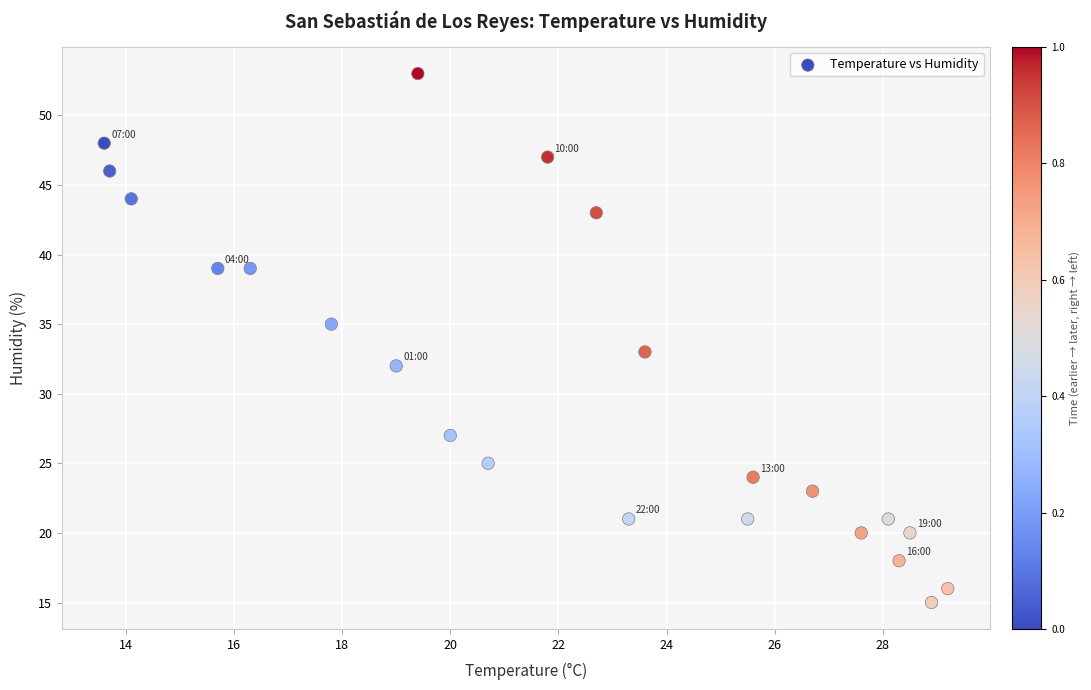

How many points are shown in the scatter plot?

23